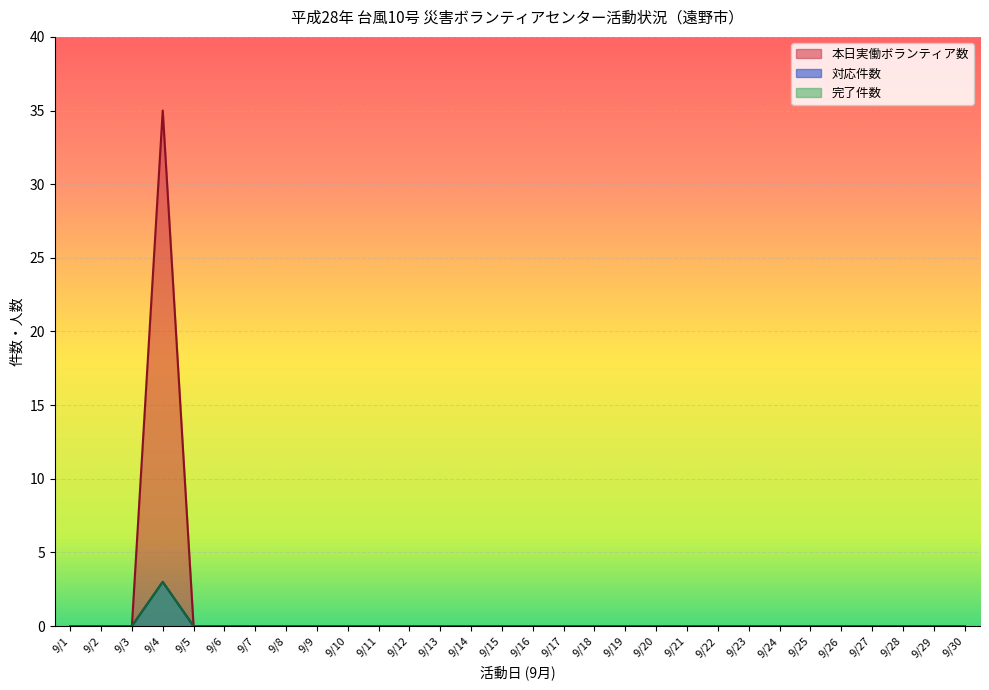

At which category is the sum across all series the highest?

9/4